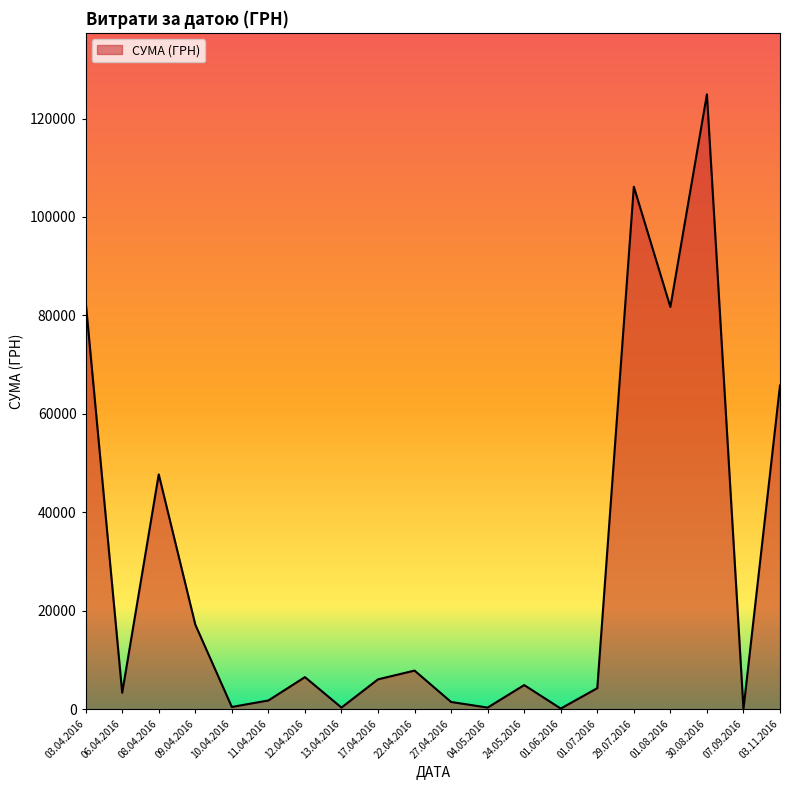

How many lines are shown in the chart?

1